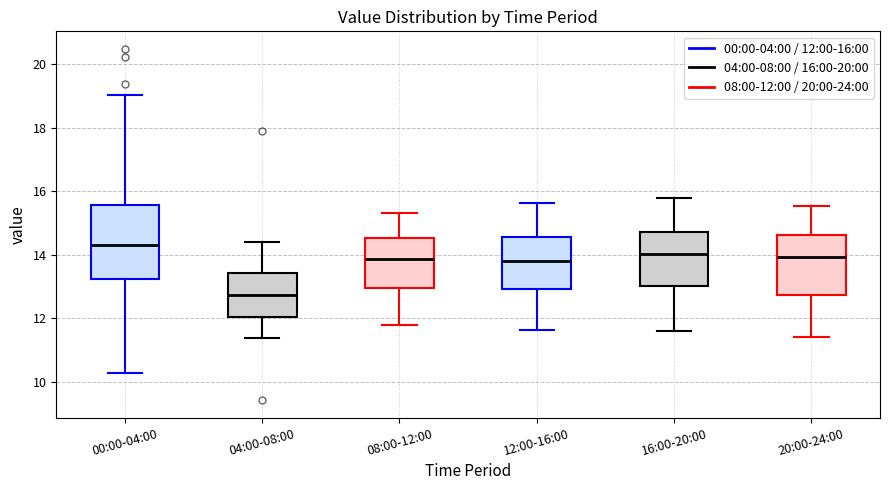

Reading left to right, transcribe this box plot: for each box, give where its median line is, the range the box spans, and where its two whiskers end, as read against the y-axis. The values are not printed on the chart, so give them approximately, as read against the axis.

00:00-04:00: median 14.4, box 13.2 to 15.6, whiskers 10.4 to 19.0
04:00-08:00: median 12.8, box 12.0 to 13.4, whiskers 11.4 to 14.4
08:00-12:00: median 13.8, box 13.0 to 14.6, whiskers 11.8 to 15.4
12:00-16:00: median 13.8, box 13.0 to 14.6, whiskers 11.6 to 15.6
16:00-20:00: median 14.0, box 13.0 to 14.8, whiskers 11.6 to 15.8
20:00-24:00: median 14.0, box 12.8 to 14.6, whiskers 11.4 to 15.6